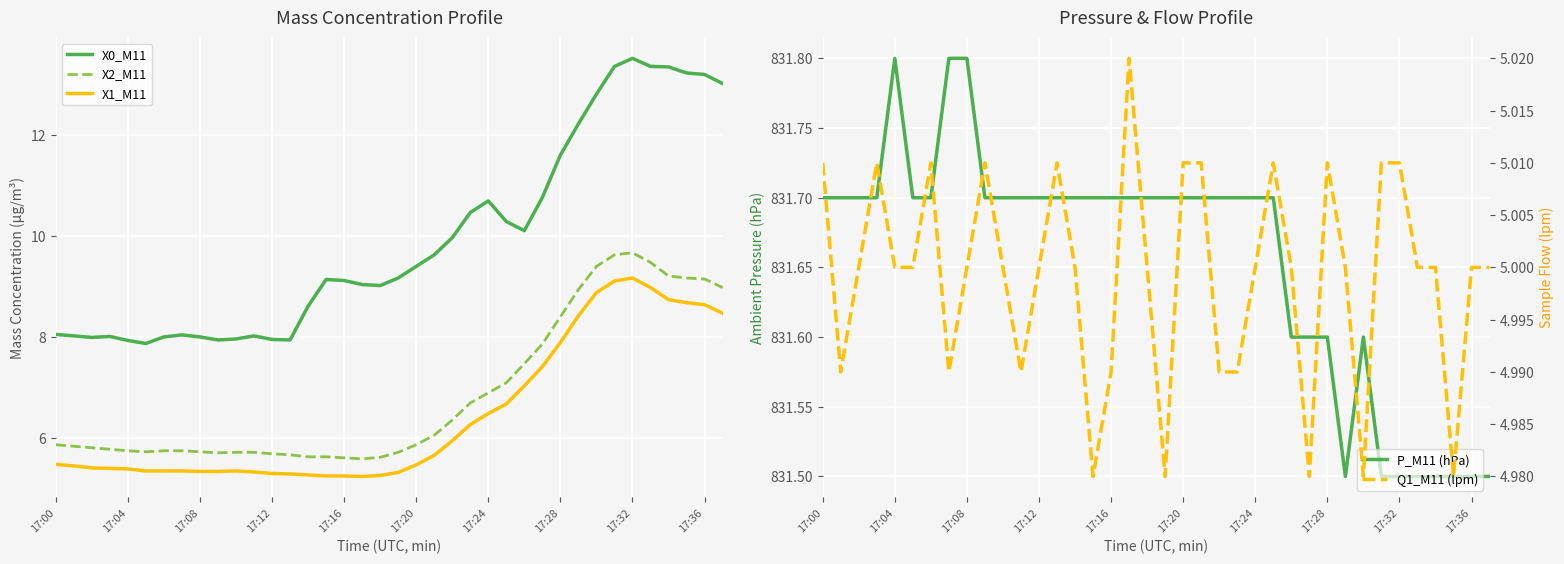

Which series has the largest range (max minus min)?

X0_M11